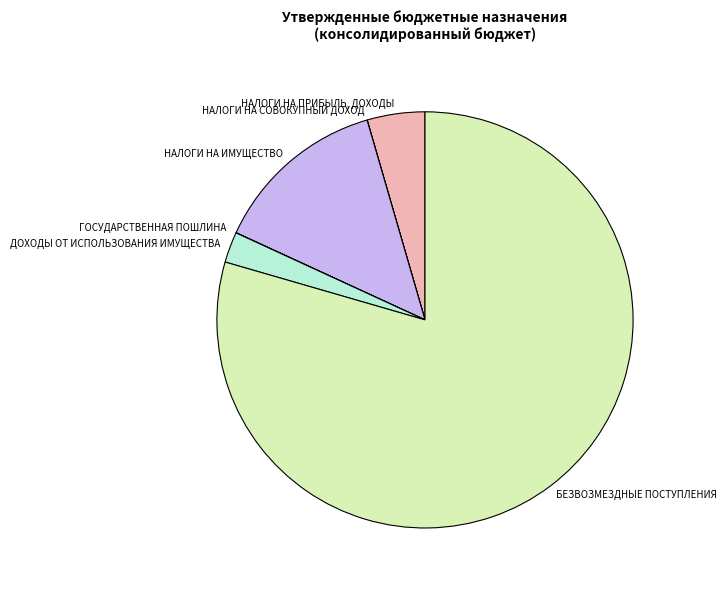

What is the largest slice in the pie chart?

БЕЗВОЗМЕЗДНЫЕ ПОСТУПЛЕНИЯ